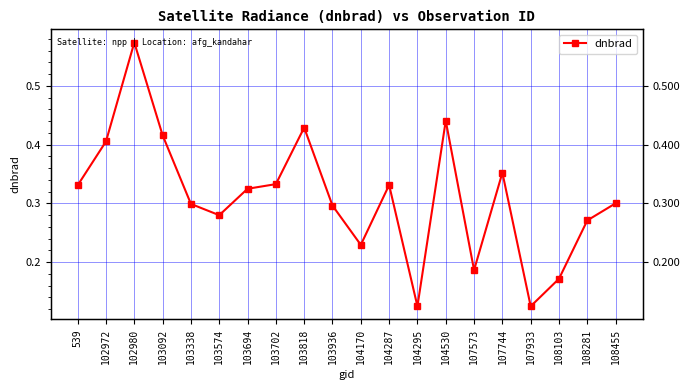

Reading left to right, transcribe all the data shown in this chart.

539=0.3	102972=0.4	102980=0.6	103092=0.4	103338=0.3	103574=0.3	103694=0.3	103702=0.3	103818=0.4	103936=0.3	104170=0.2	104287=0.3	104295=0.1	104530=0.4	107573=0.2	107744=0.4	107933=0.1	108103=0.2	108281=0.3	108455=0.3